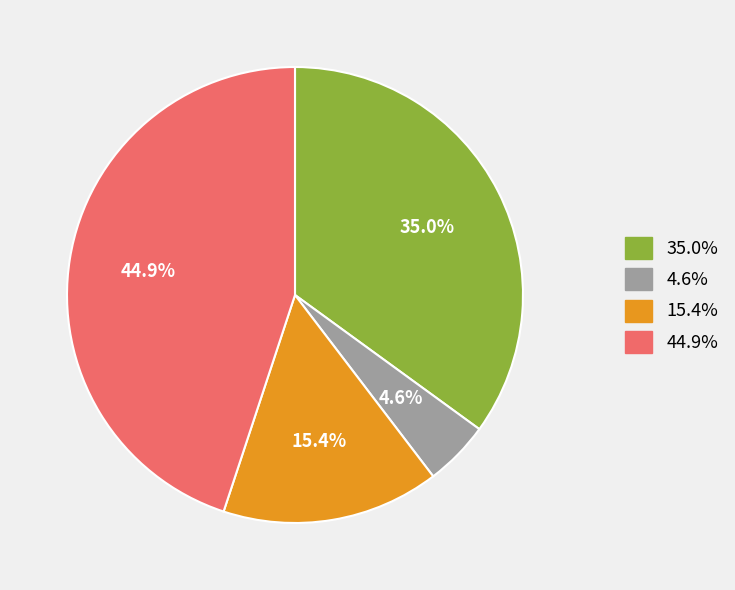

Is there any slice that represents more than half of the pie?

No